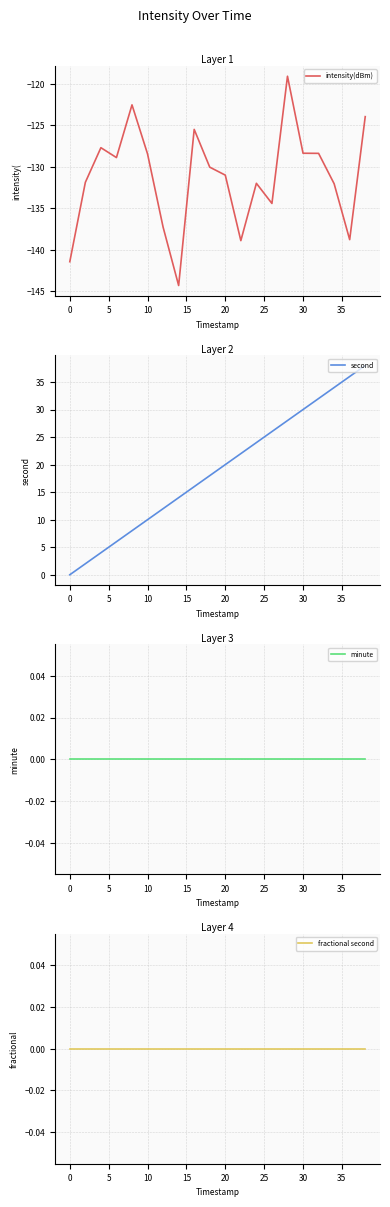

What is the maximum value for intensity(dBm)?

-119.1